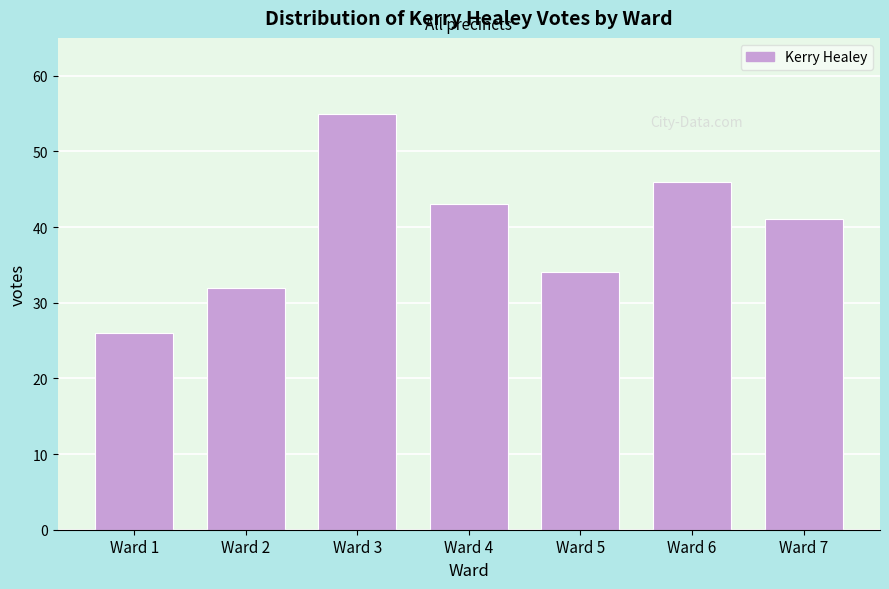

Reading left to right, what are all the values shown in this chart?

Ward 1=26	Ward 2=32	Ward 3=55	Ward 4=43	Ward 5=34	Ward 6=46	Ward 7=41